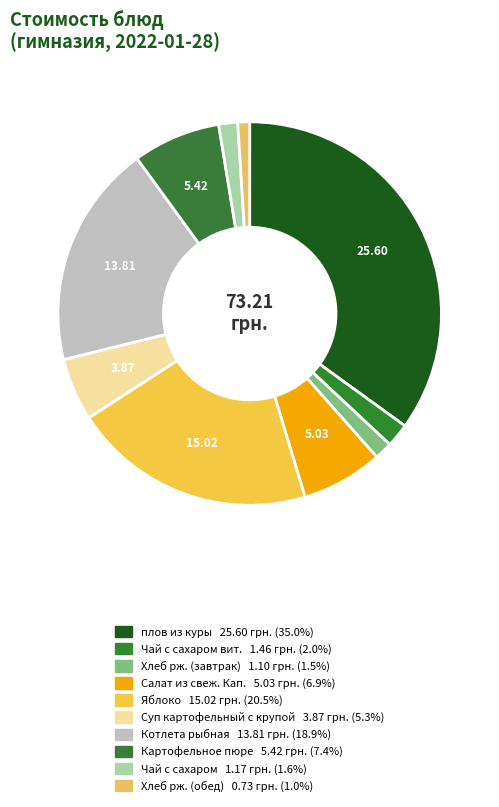

Which slice is the largest?

плов из куры